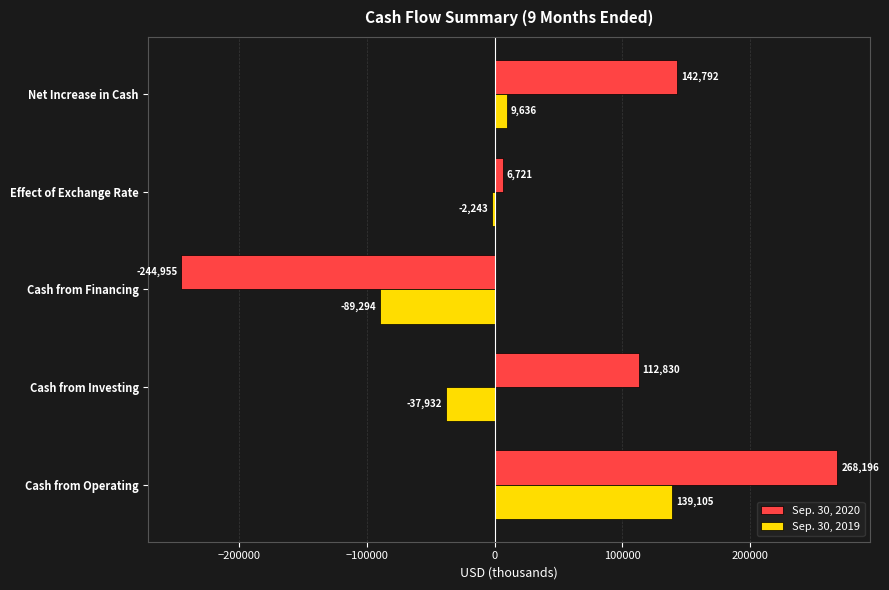

What is the maximum value shown in the chart?

268196